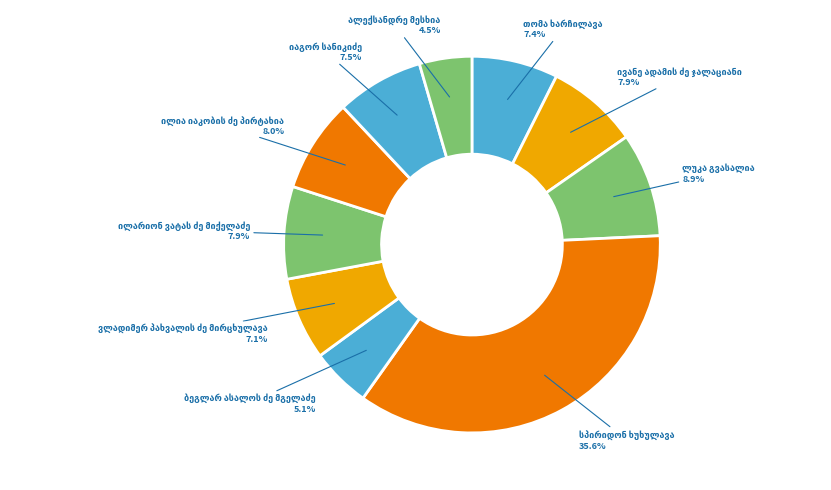

Is there any slice that represents more than half of the pie?

No